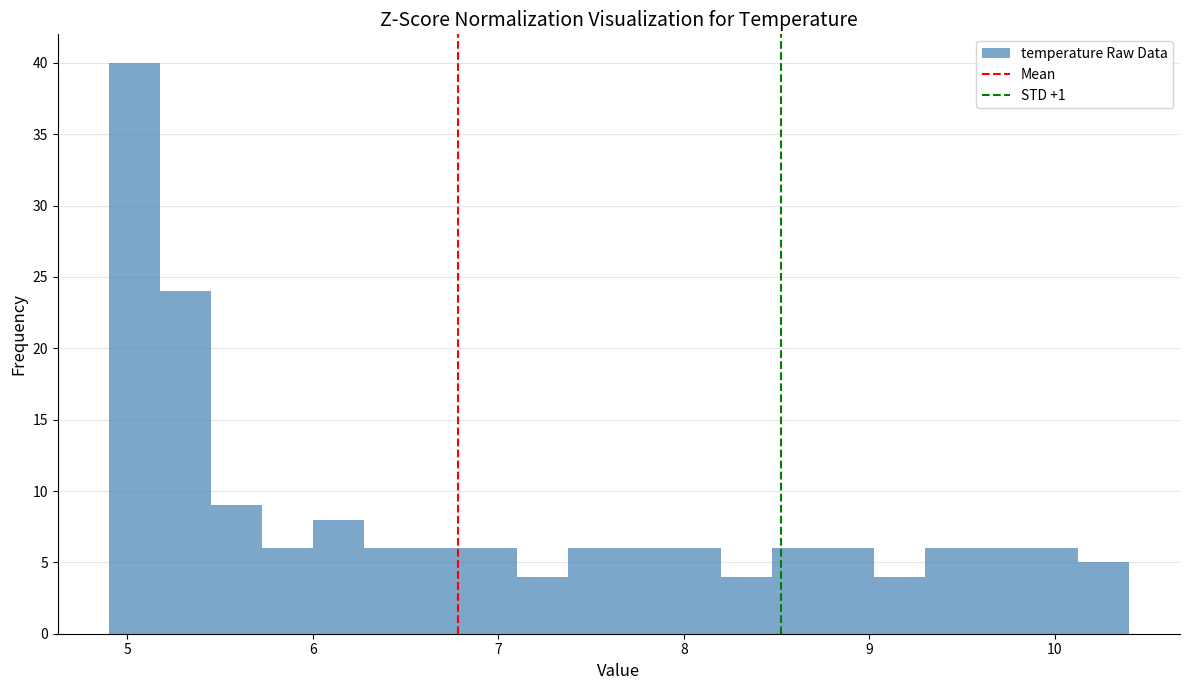

Read against the x-axis, roughly where is the centre of the tallest bar?

5.0